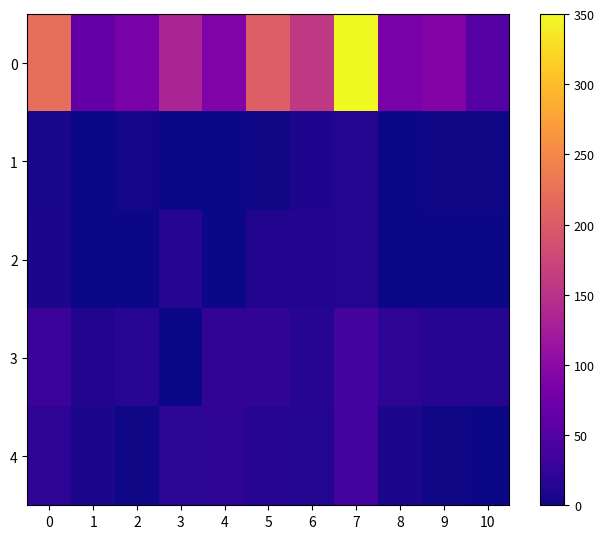

Reading left to right, what are all the values shown in this chart?

0: 0=222.0	1=63.0	2=84.0	3=133.0	4=90.0	5=205.0	6=158.0	7=350.0	8=84.0	9=92.0	10=52.0
1: 0=6.0	1=1.0	2=3.0	3=0.0	4=0.0	5=2.0	6=9.0	7=13.0	8=0.0	9=2.0	10=2.0
2: 0=7.0	1=1.0	2=0.0	3=14.0	4=0.0	5=12.0	6=12.0	7=13.0	8=0.0	9=0.0	10=0.0
3: 0=31.0	1=11.0	2=17.0	3=0.0	4=22.0	5=23.0	6=14.0	7=39.0	8=20.0	9=14.0	10=14.0
4: 0=20.0	1=7.2	2=2.7	3=17.8	4=19.5	5=15.0	6=12.8	7=38.0	8=7.4	9=2.0	10=1.1